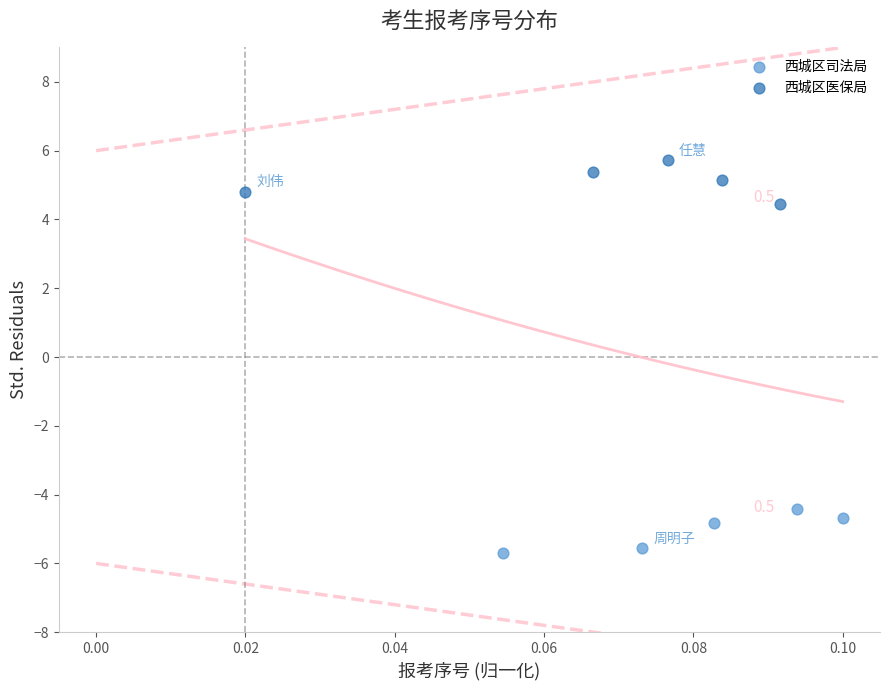

What are all the series names shown in the legend?

西城区司法局, 西城区医保局